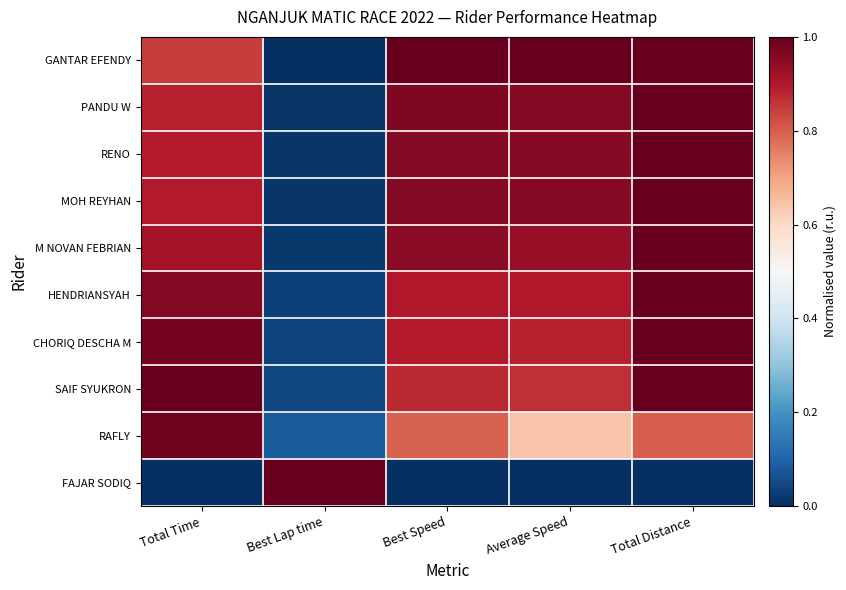

What is the total value across all series at Average Speed?

8.1